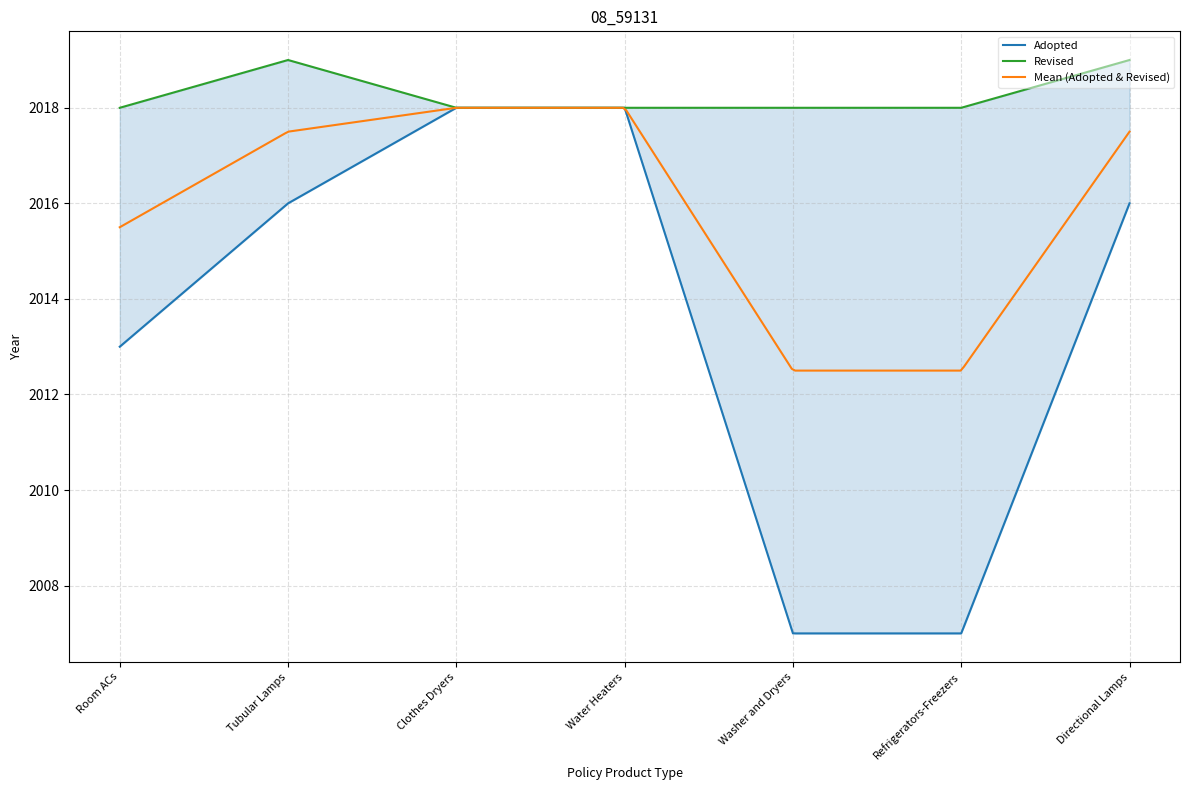

What is the maximum value for Adopted?

2018